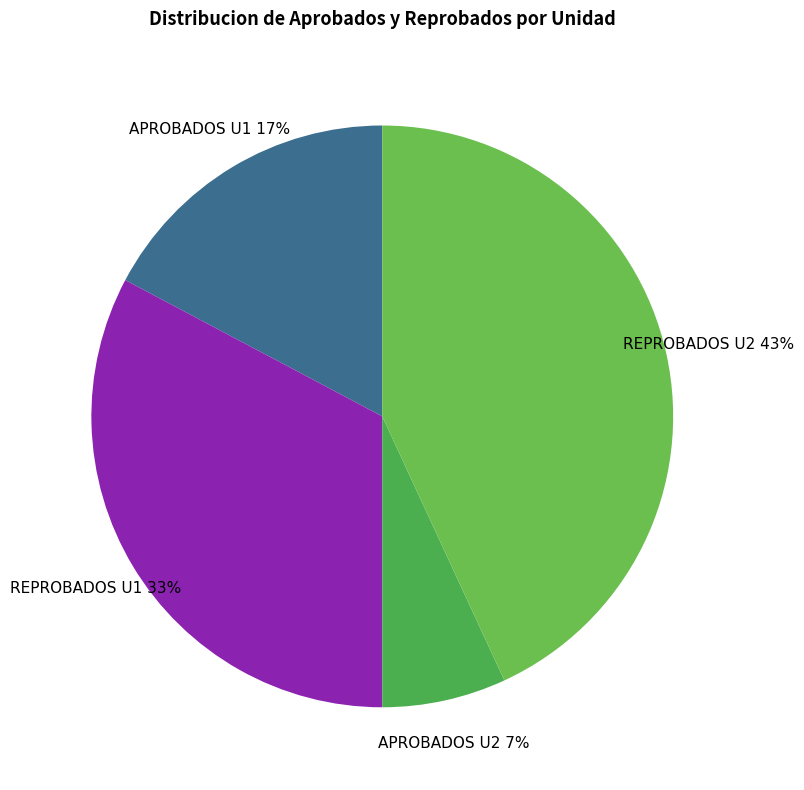

To the nearest percent, what portion does APROBADOS U1 represent?

17%